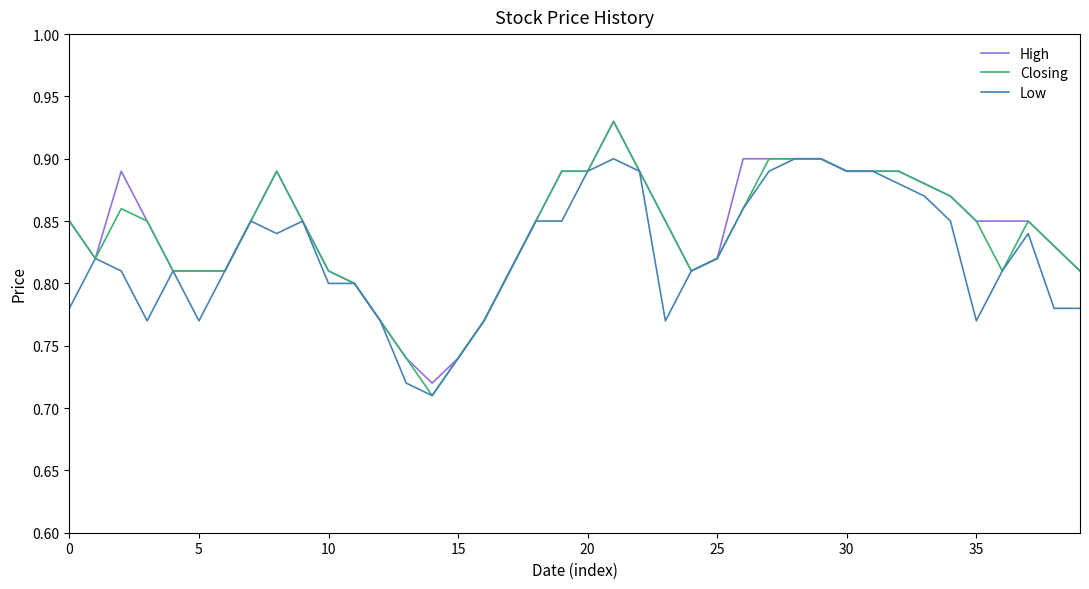

Which series has the widest spread of values?

Closing